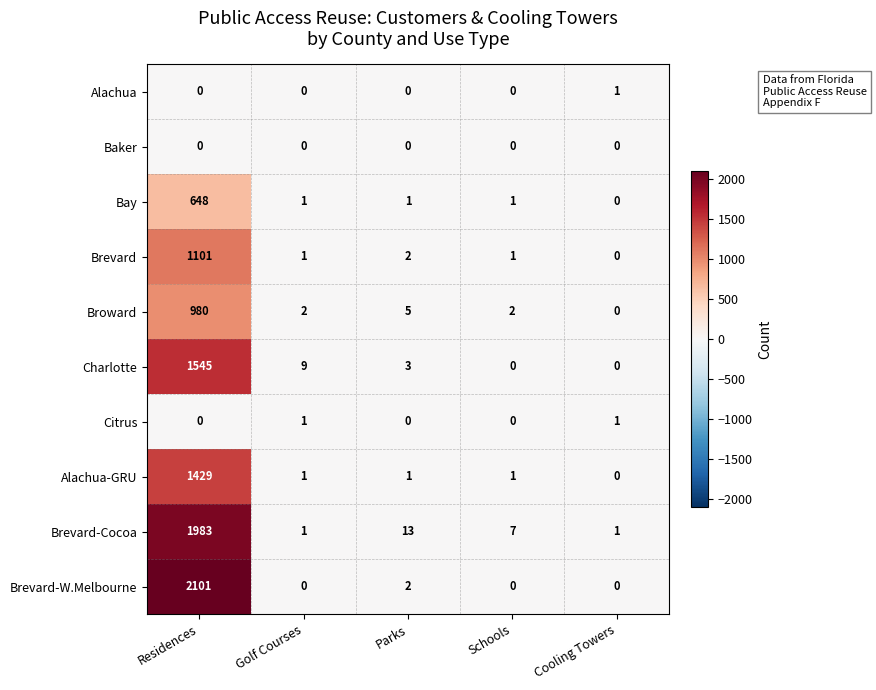

The Alachua-GRU series shows -594 at Cooling Towers. True or false?

False